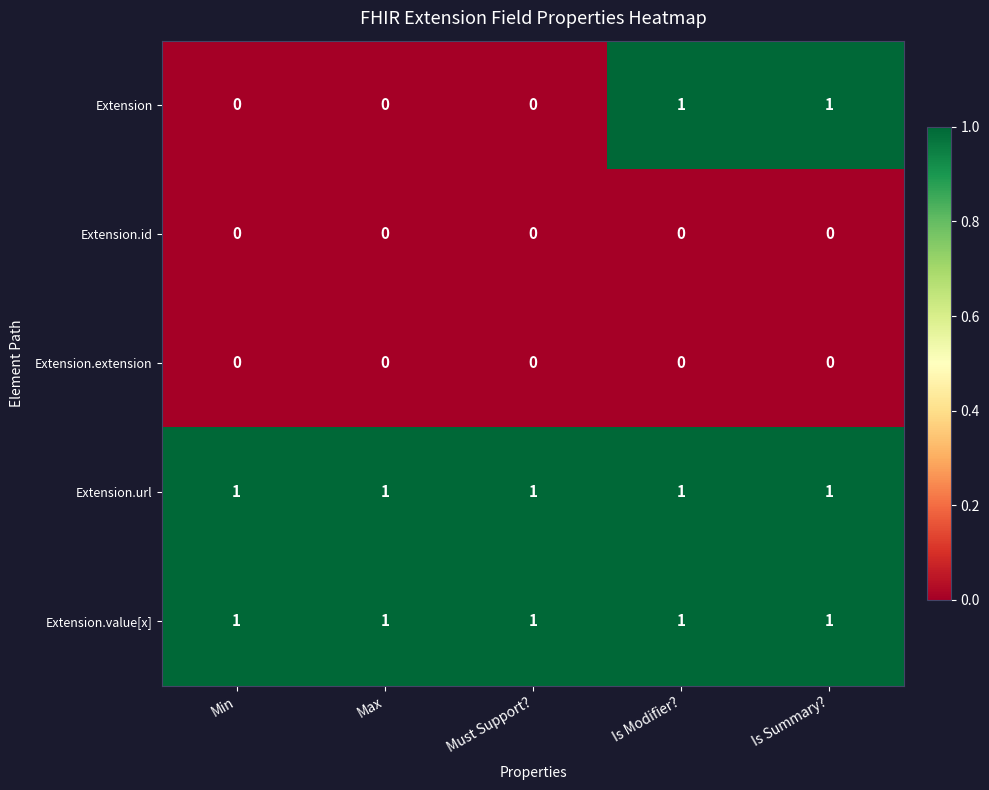

Which series has the widest spread of values?

Extension